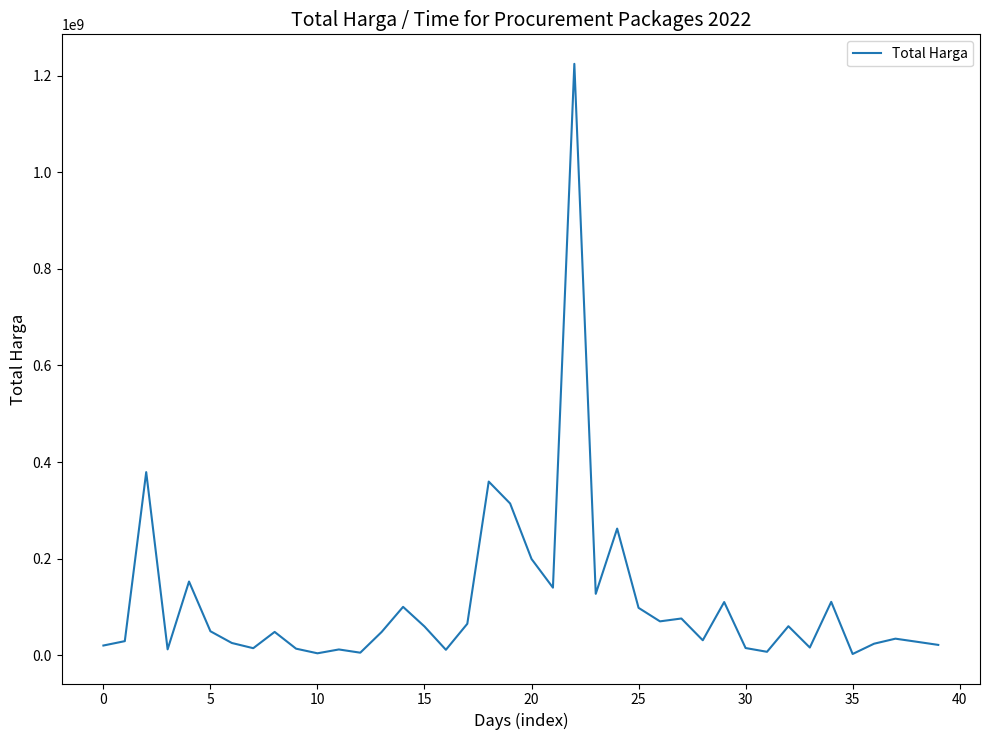

What is the greatest value displayed?

1224682000